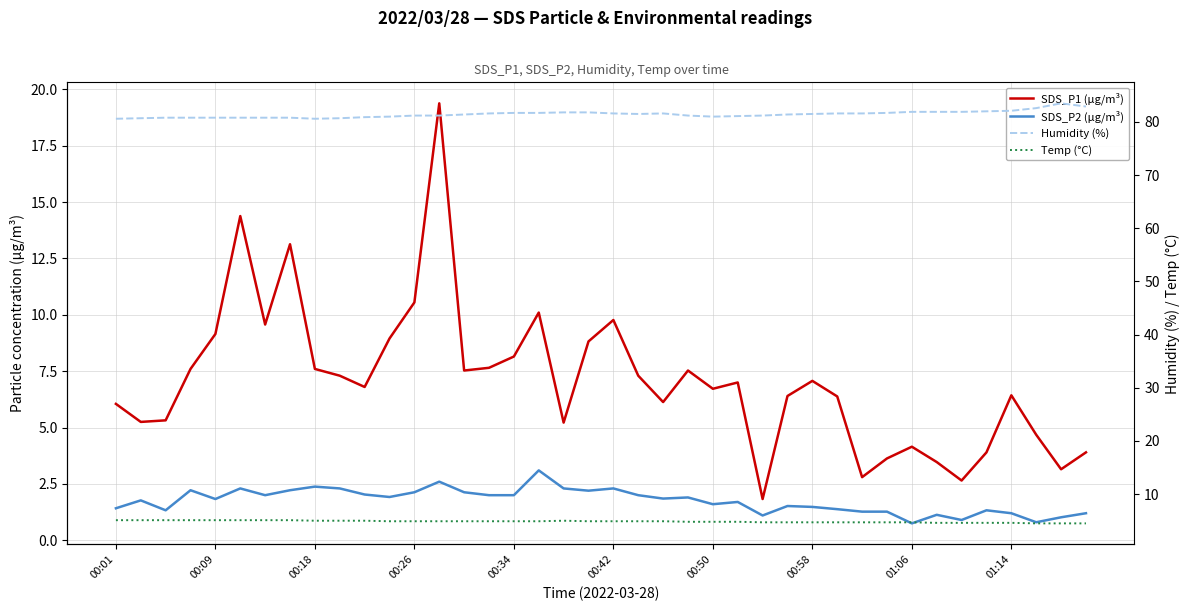

What is the average value of the SDS_P2 (µg/m³) series?

1.7